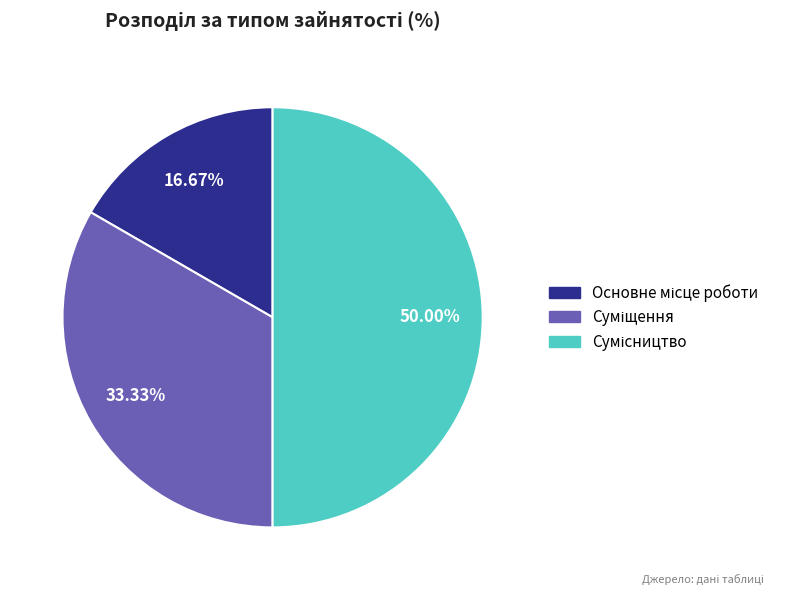

To the nearest percent, what is the average slice percentage?

33%